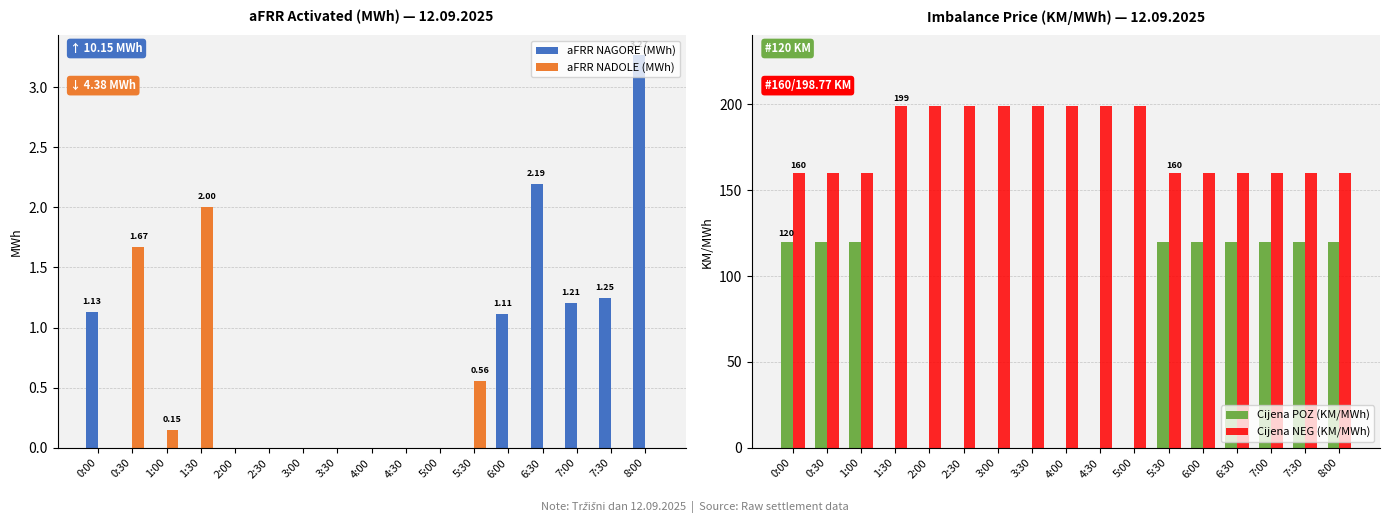

Reading left to right, extract all data points from this chart.

aFRR NAGORE (MWh): 1.1	0.0	0.0	0.0	0.0	0.0	0.0	0.0	0.0	0.0	0.0	0.0	1.1	2.2	1.2	1.2	3.3
aFRR NADOLE (MWh): 0.0	1.7	0.1	2.0	0.0	0.0	0.0	0.0	0.0	0.0	0.0	0.6	0.0	0.0	0.0	0.0	0.0
Cijena POZ (KM/MWh): 120.0	120.0	120.0	0.0	0.0	0.0	0.0	0.0	0.0	0.0	0.0	120.0	120.0	120.0	120.0	120.0	120.0
Cijena NEG (KM/MWh): 160.0	160.0	160.0	198.8	198.8	198.8	198.8	198.8	198.8	198.8	198.8	160.0	160.0	160.0	160.0	160.0	160.0